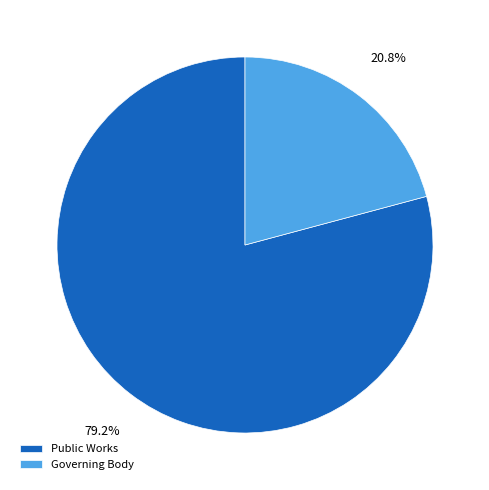

Count the number of slices in the pie.

2